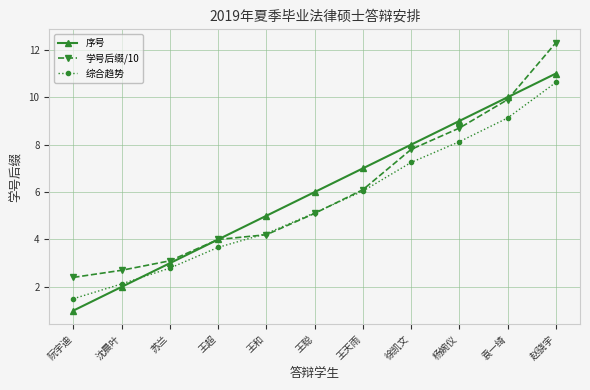

How many lines are shown in the chart?

3